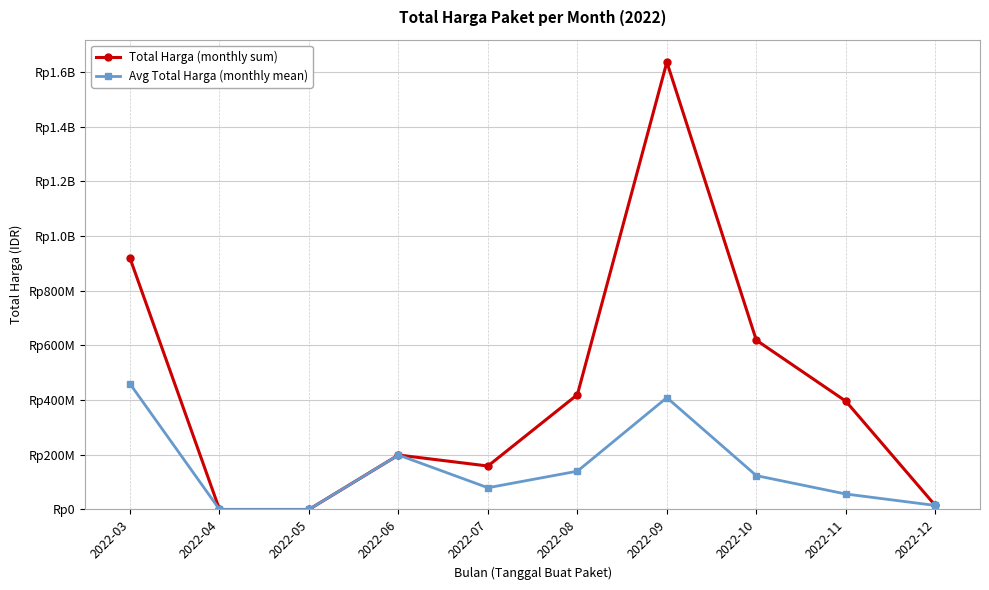

Is this an area chart (filled region under the line)?

No